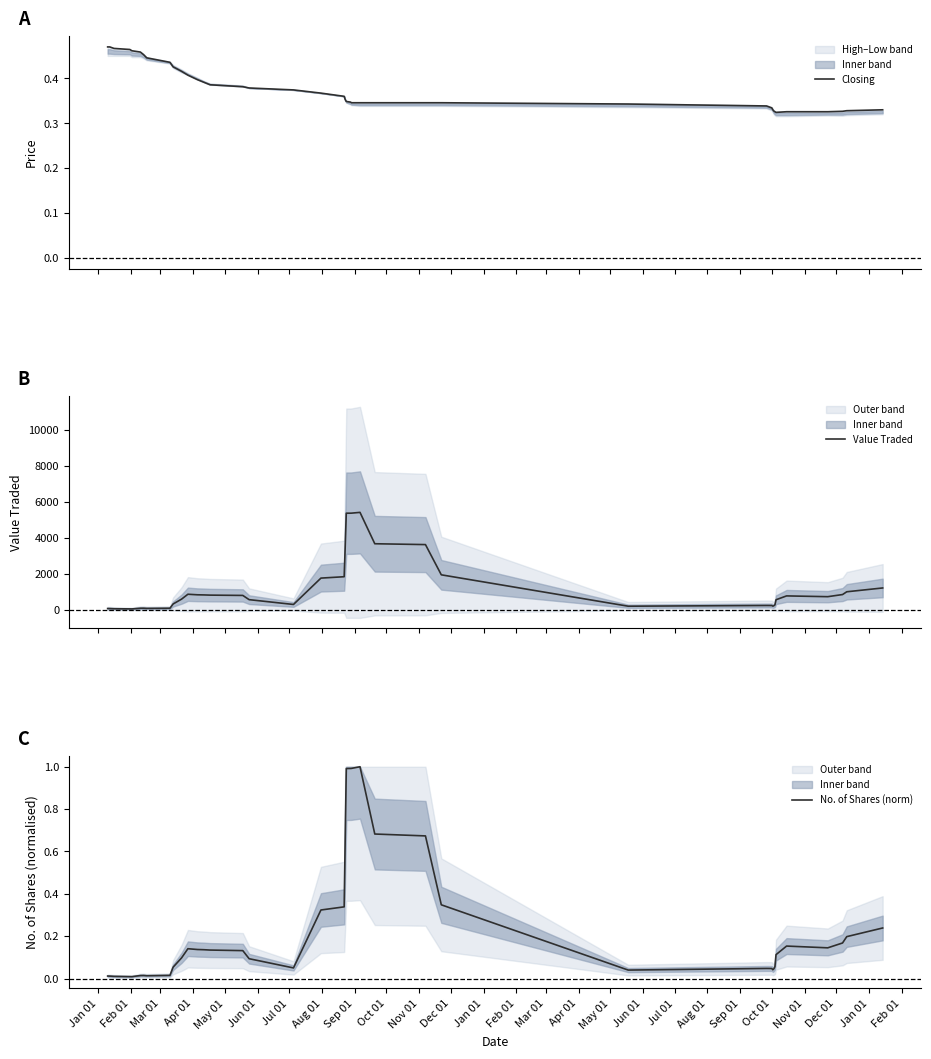

What is the maximum value for No. of Shares (norm)?

1.0